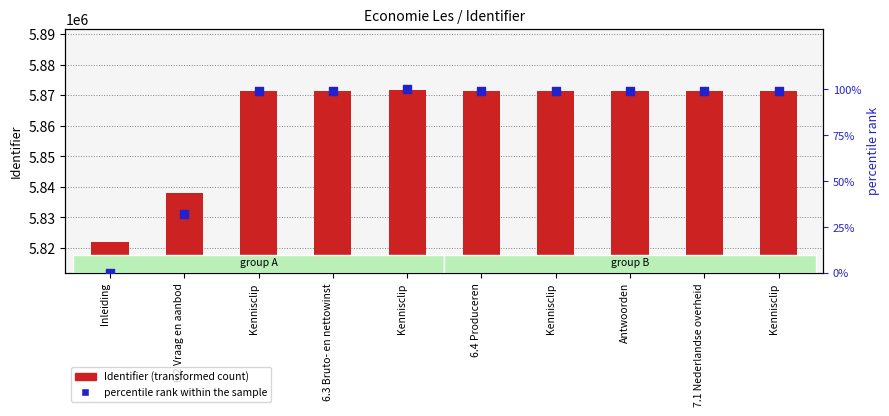

Which series reaches the minimum Y coordinate?

percentile rank within the sample